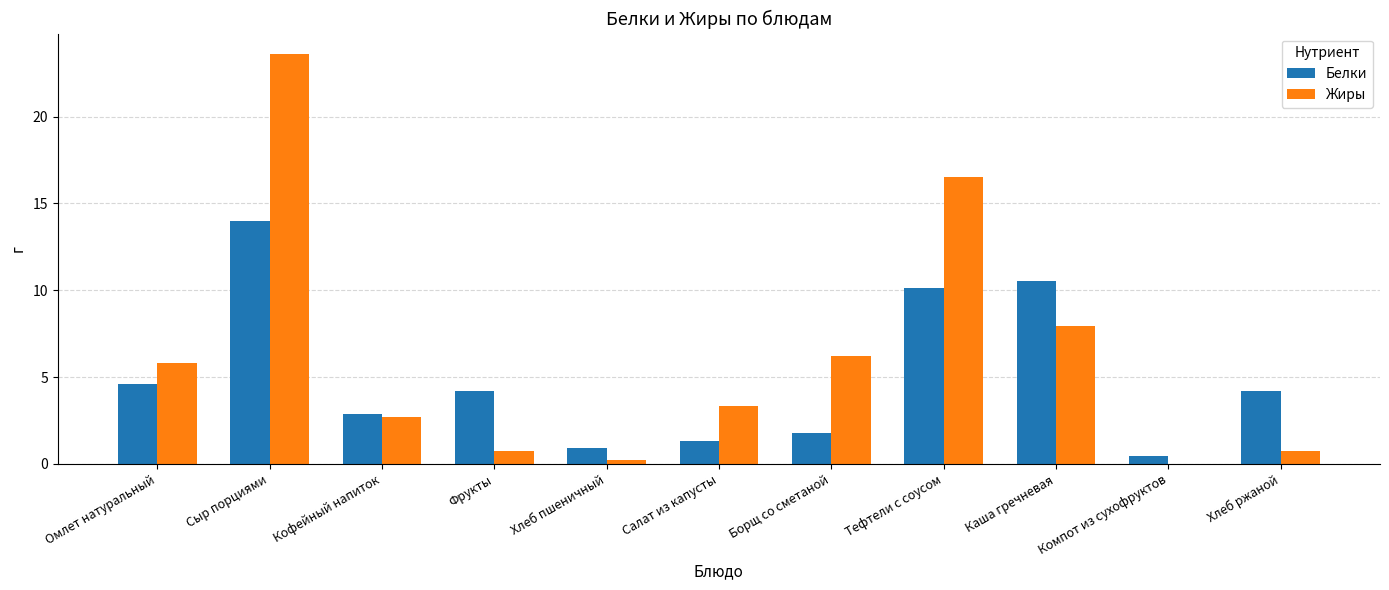

Where is Жиры nearest to the value 11?

Каша гречневая